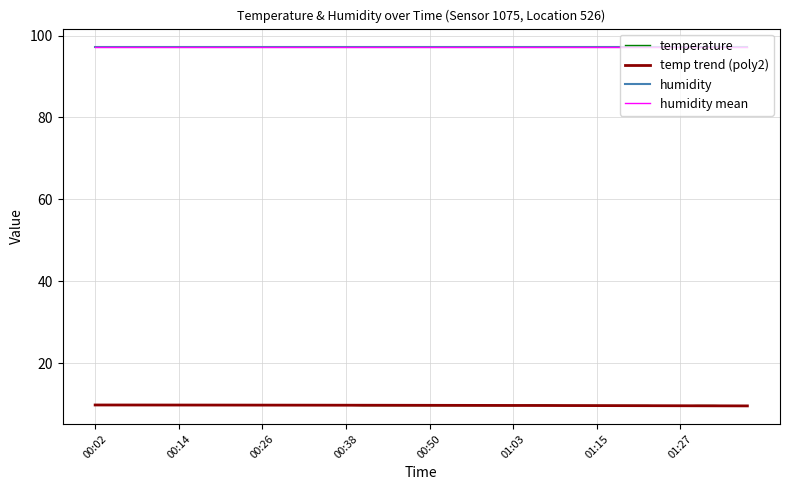

What is the greatest value displayed?

97.3